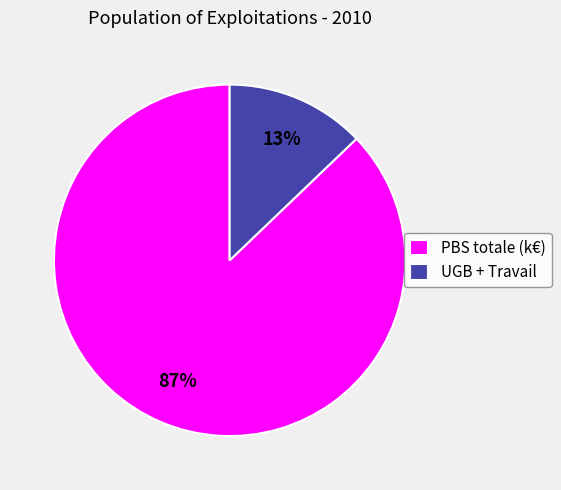

How many segments does this pie chart have?

2